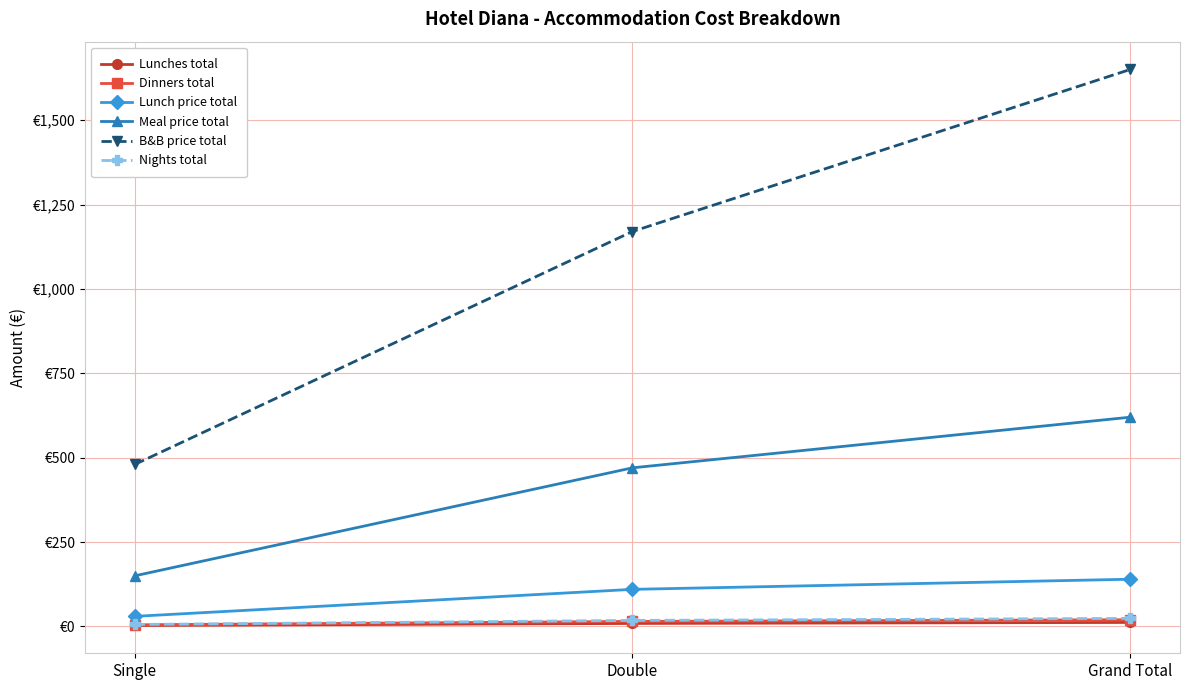

List the labels in order of Nights total value, smallest first.

Single, Double, Grand Total